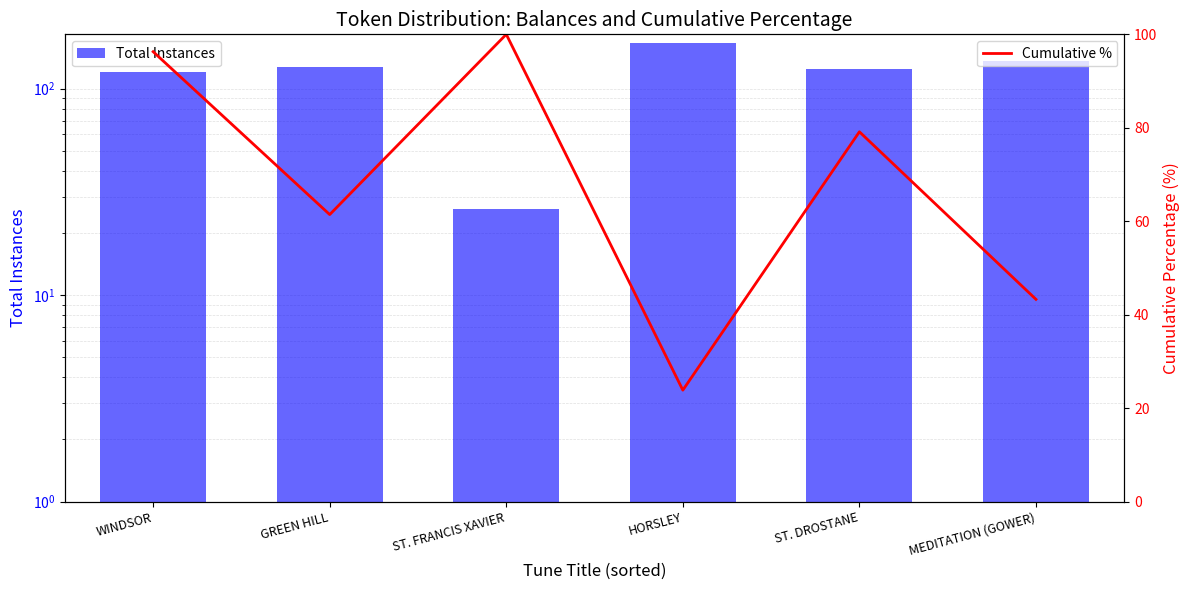

Count the number of categories in the chart.

6